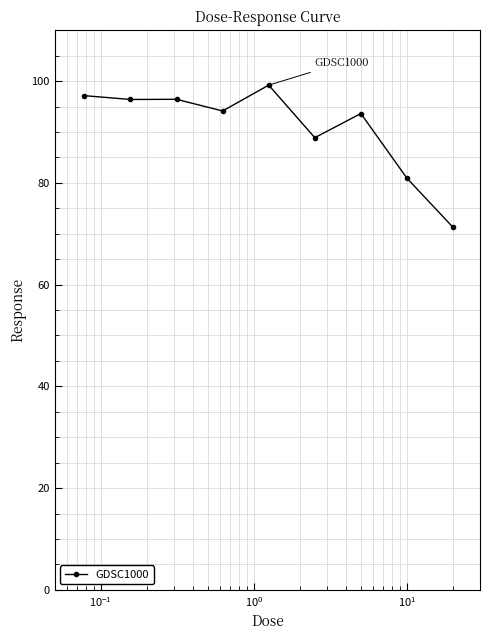

How many series are shown in this chart?

1